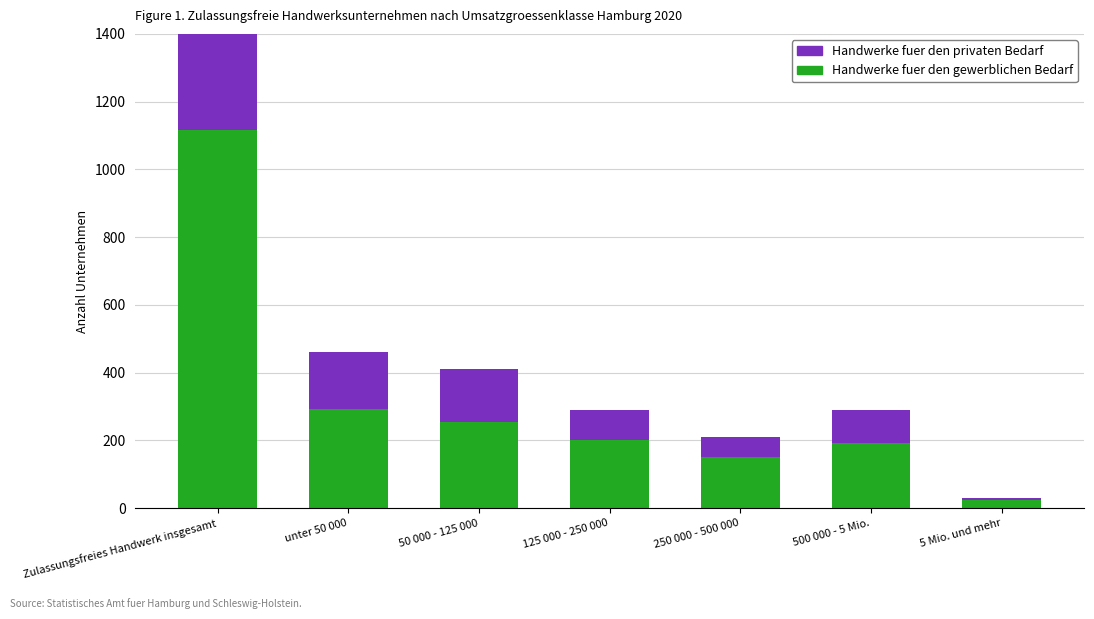

How many values in the Handwerke fuer den privaten Bedarf series exceed 97?

3